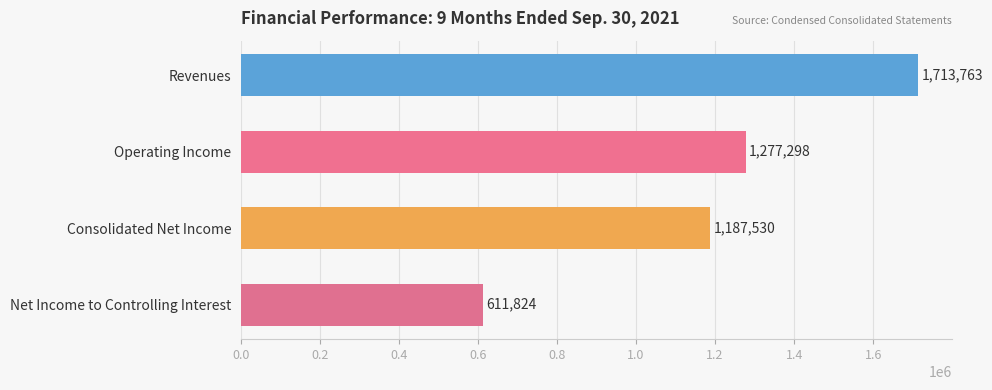

What is the approximate value at Consolidated Net Income, to the nearest 10?

1187530